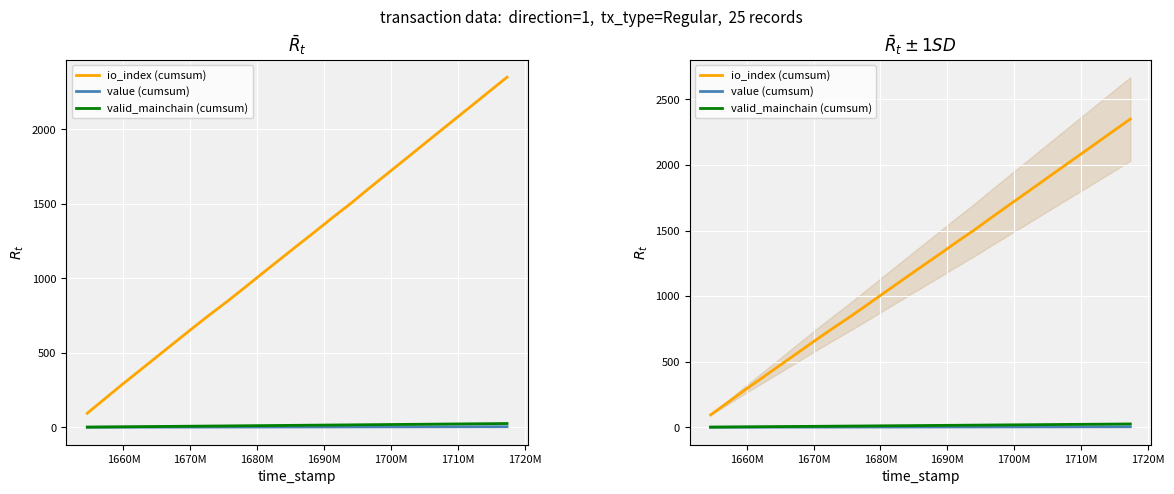

What is the maximum value shown in the chart?

2350.0